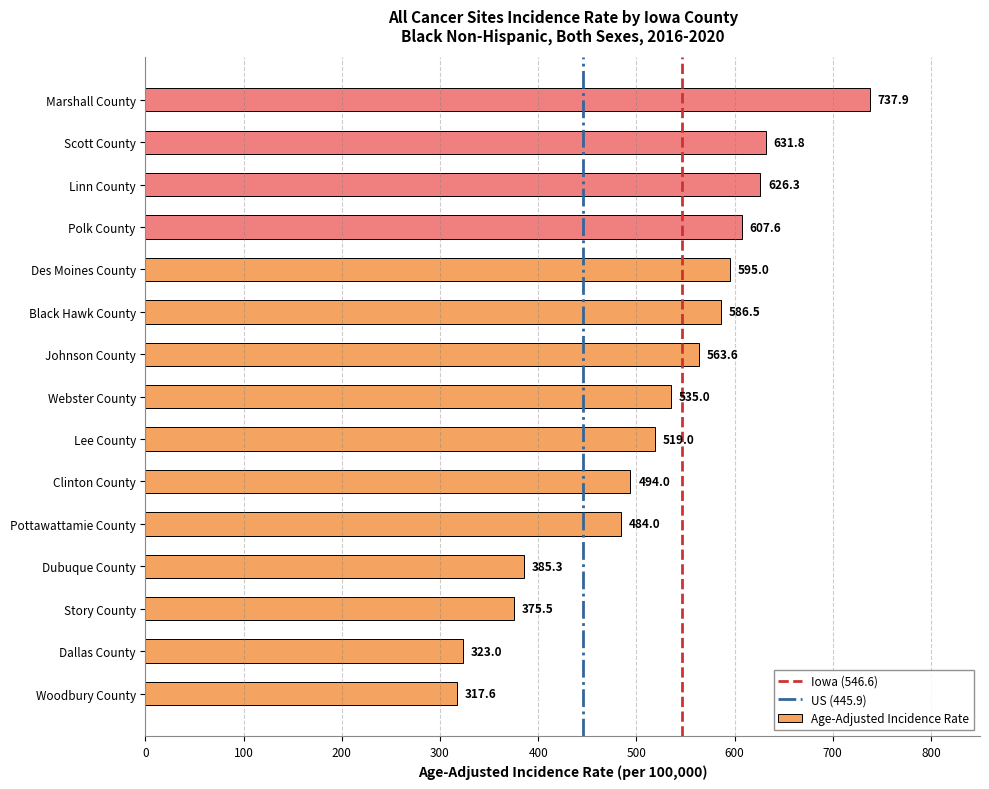

What is the change in value from Lee County to Polk County?

+88.6